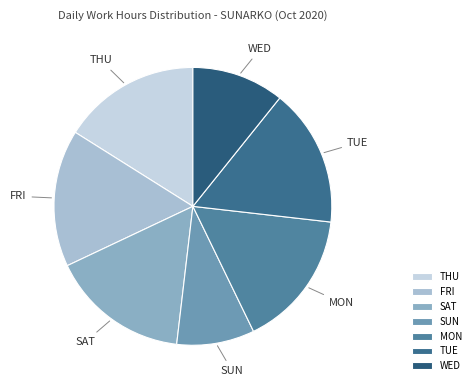

True or false: SUN accounts for 9% of the total.

True